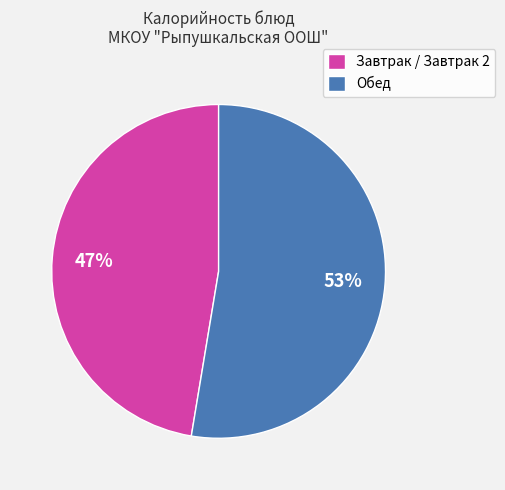

What is the smallest slice in the pie chart?

Завтрак / Завтрак 2